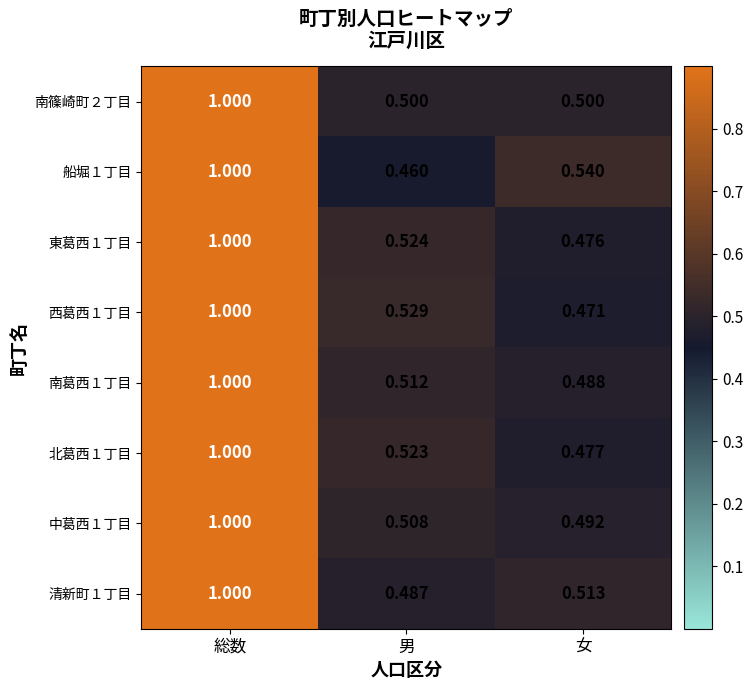

Where is 中葛西１丁目 nearest to the value 0?

女